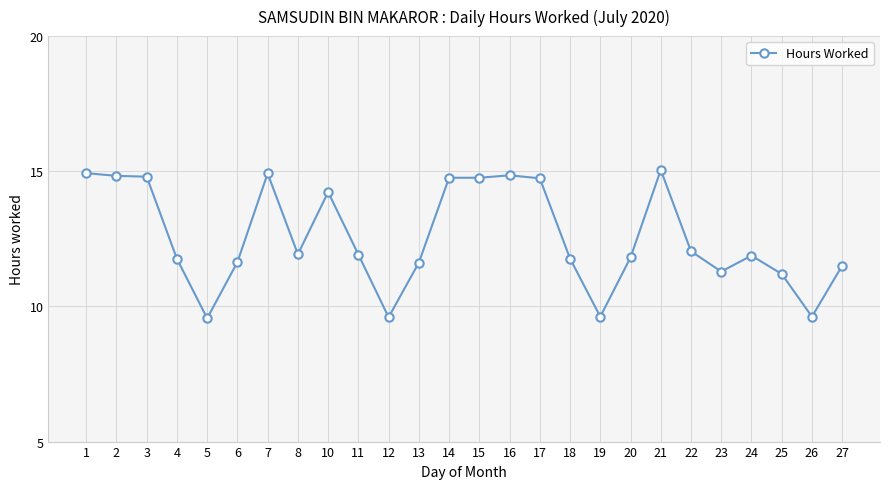

What is the sum of the values at 22 and 21?

27.1